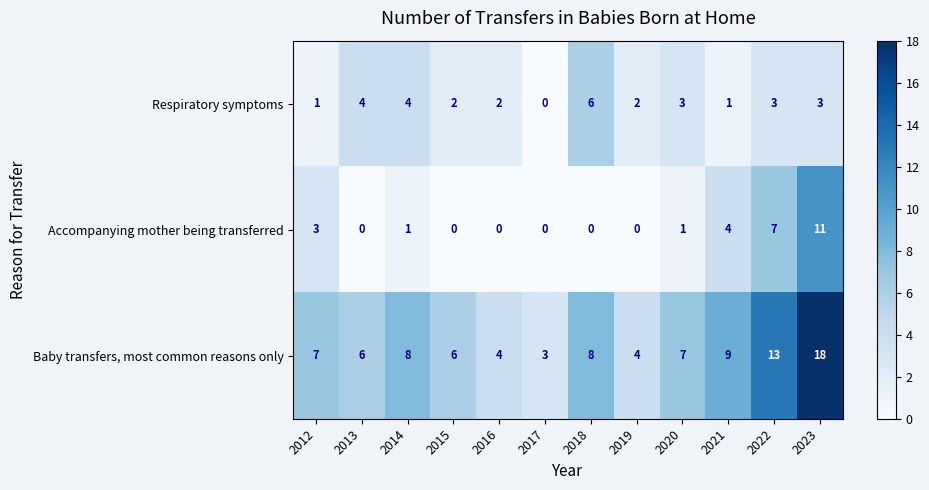

What is the total value across all series at 2019?

6